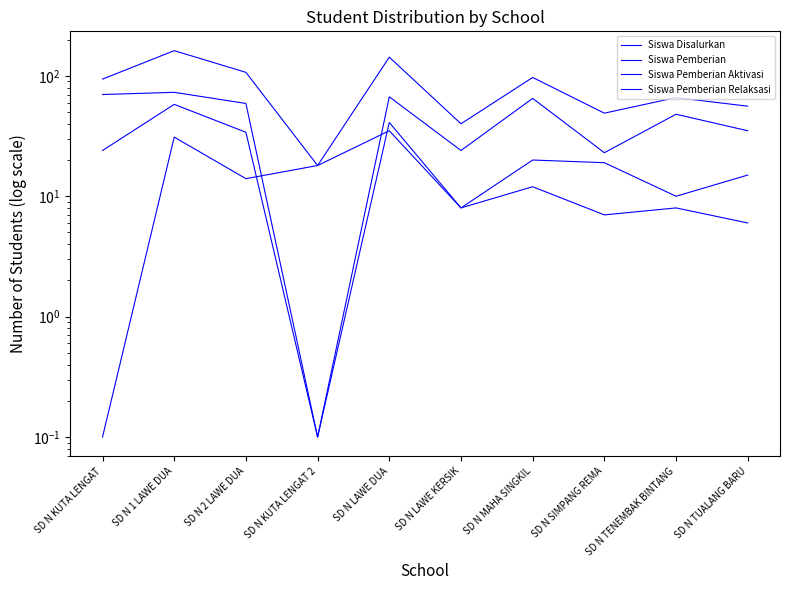

Which series has the widest spread of values?

Siswa Disalurkan